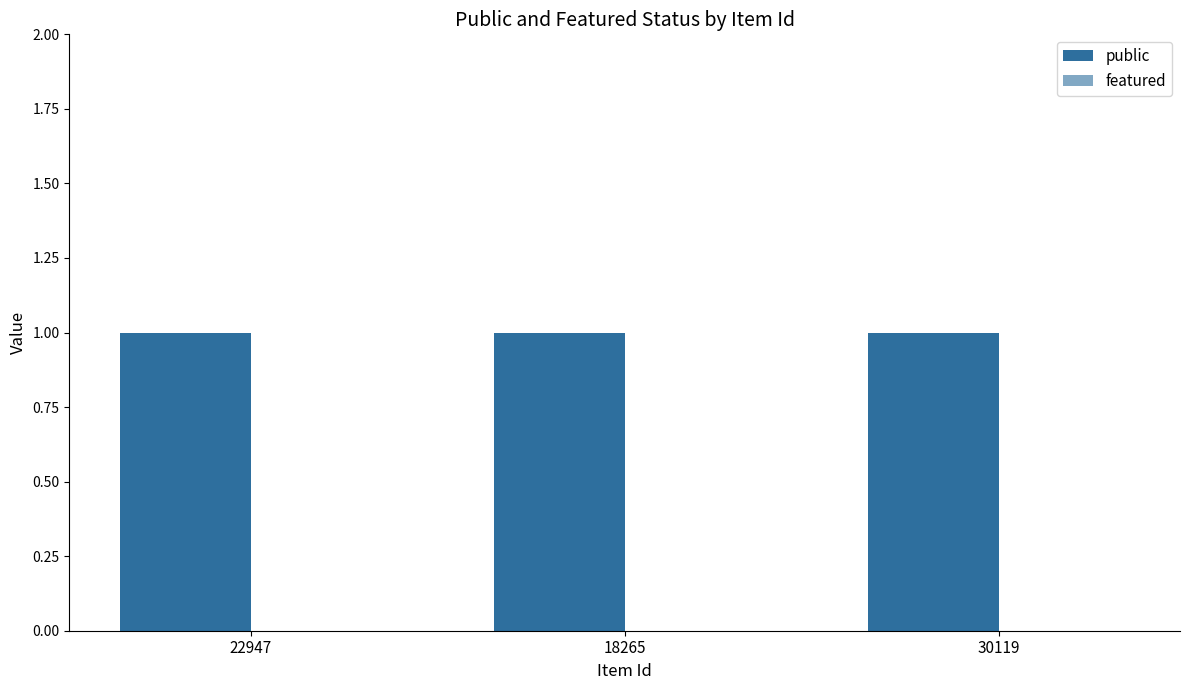

At which label does featured reach its peak?

22947